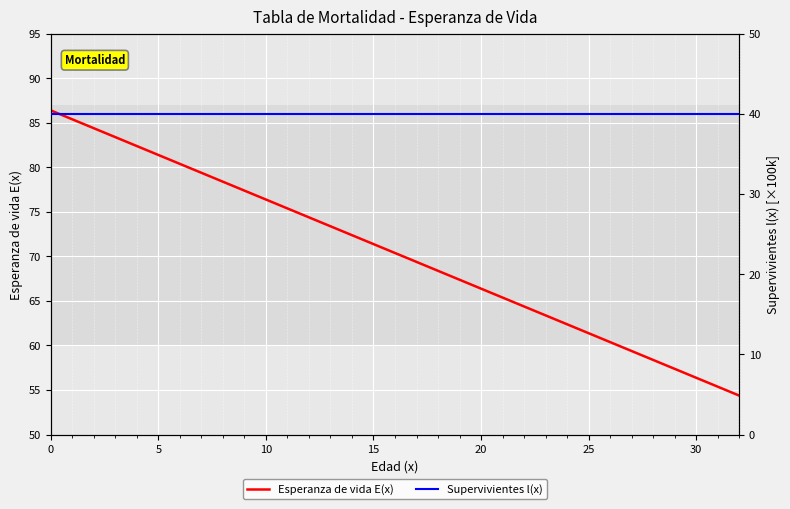

At which label is Esperanza de vida E(x) closest to 70?

16